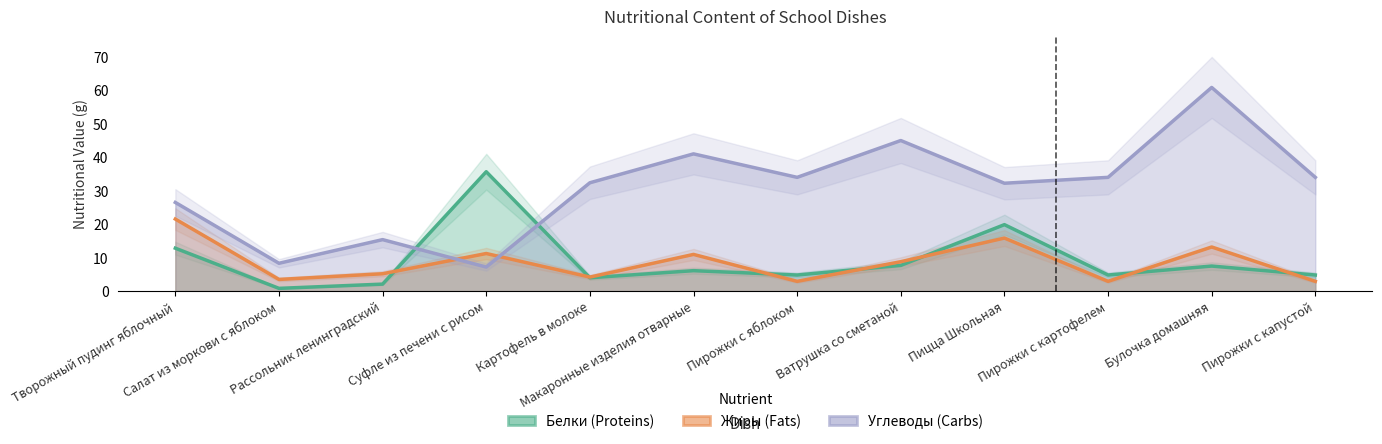

What is the average value of the Белки (Proteins) series?

9.3